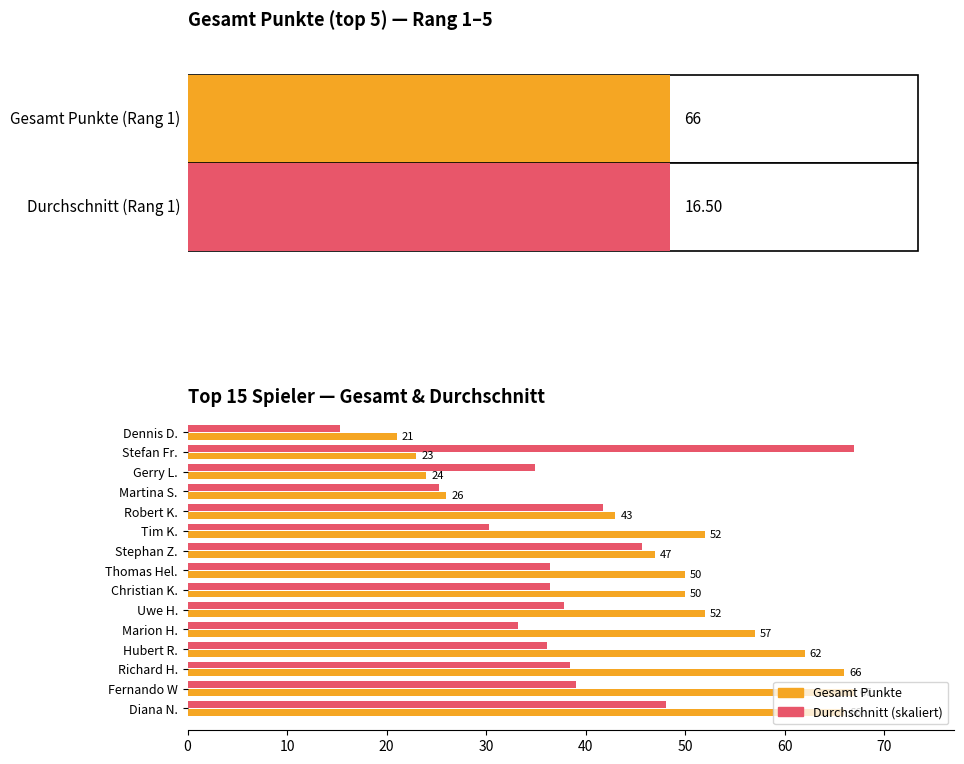

What is the spread (max minus min) of values at Gerry L.?

11.0